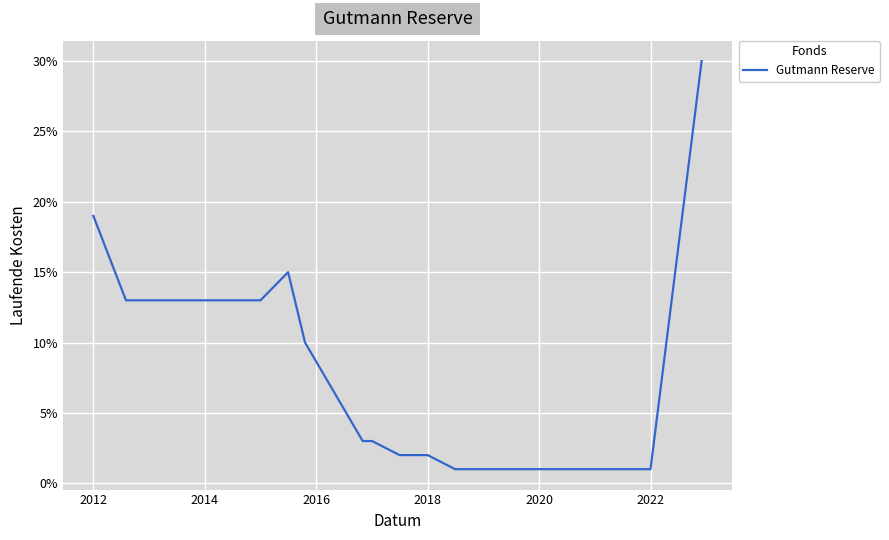

Does the chart have visible grid lines?

Yes